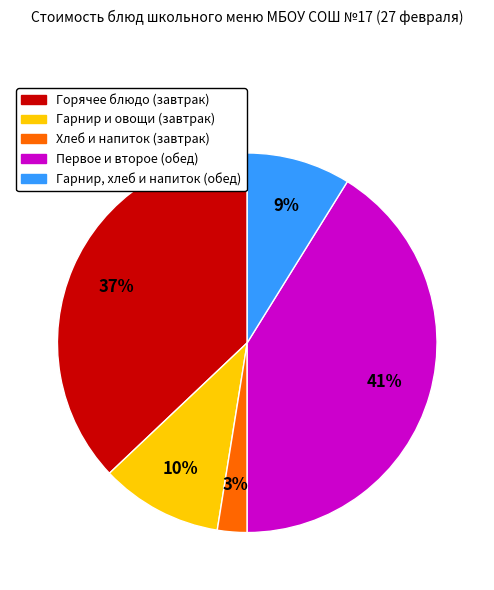

Does any single category account for the majority?

No